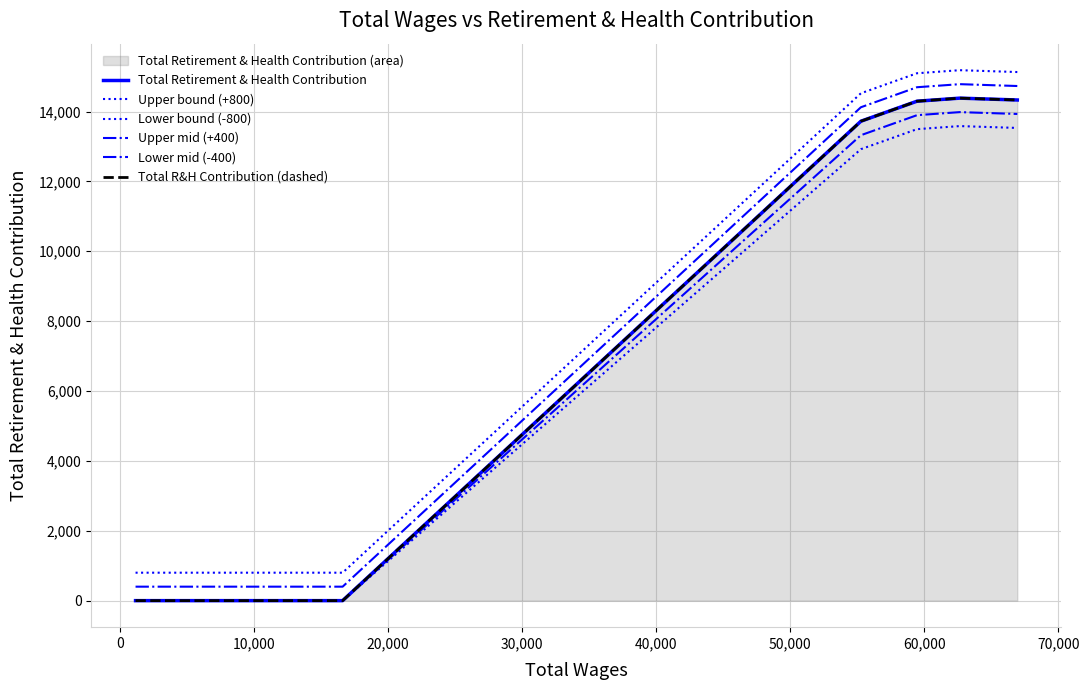

Reading left to right, extract all data points from this chart.

Total Retirement & Health Contribution: 0	0	0	0	13723	14296	14384	14331
Upper bound (+800): 800	800	800	800	14523	15096	15184	15131
Lower bound (-800): 0	0	0	0	12923	13496	13584	13531
Upper mid (+400): 400	400	400	400	14123	14696	14784	14731
Lower mid (-400): 0	0	0	0	13323	13896	13984	13931
Total R&H Contribution (dashed): 0	0	0	0	13723	14296	14384	14331